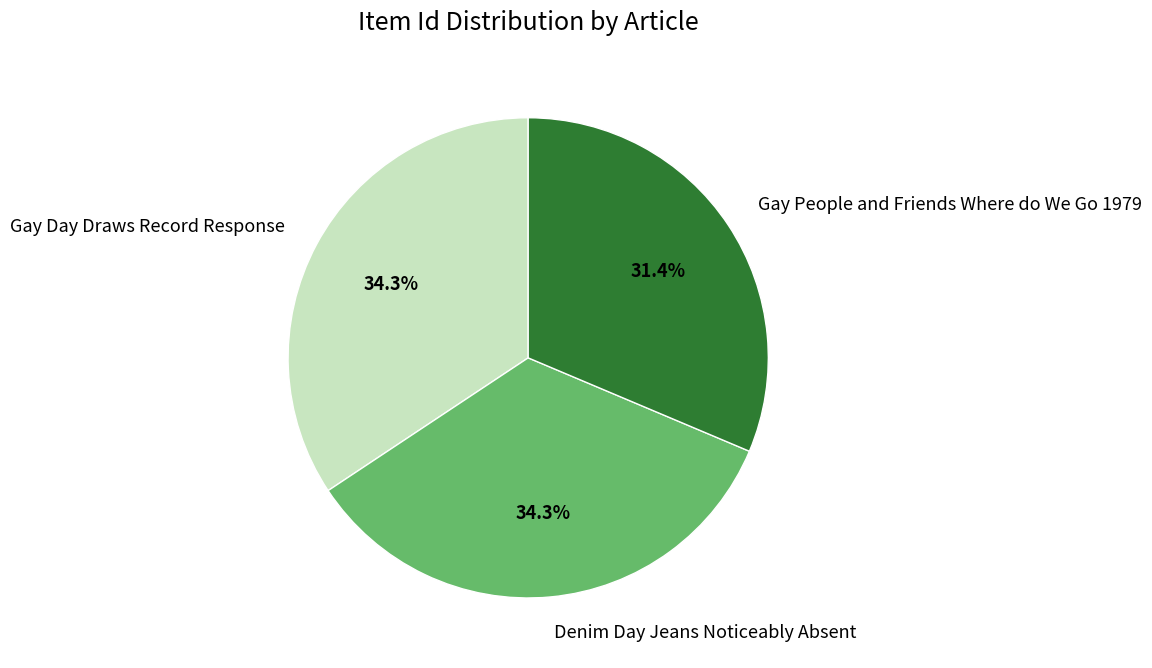

What is the ratio of the value at Gay Day Draws Record Response to the value at Gay People and Friends Where do We Go 1979?

1.1